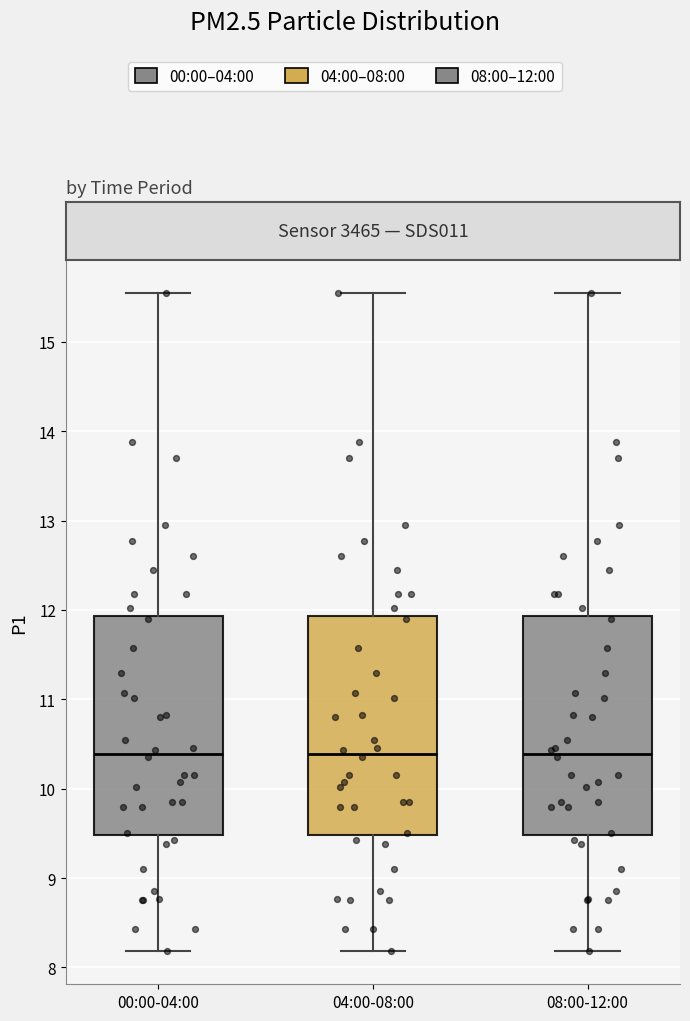

Reading left to right, read every box against the y-axis: the position of its median line, the range the box covers, and the ends of its whiskers. The values are not printed on the chart, so give them approximately, as read against the axis.

00:00-04:00: median 10.4, box 9.5 to 11.9, whiskers 8.2 to 15.6
04:00-08:00: median 10.4, box 9.5 to 11.9, whiskers 8.2 to 15.6
08:00-12:00: median 10.4, box 9.5 to 11.9, whiskers 8.2 to 15.6